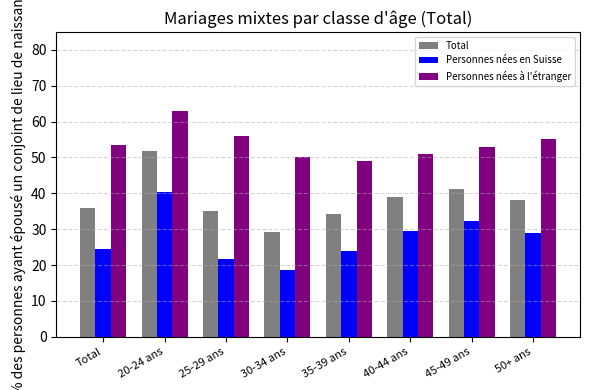

At how many categories does at least one series exceed 48?

8